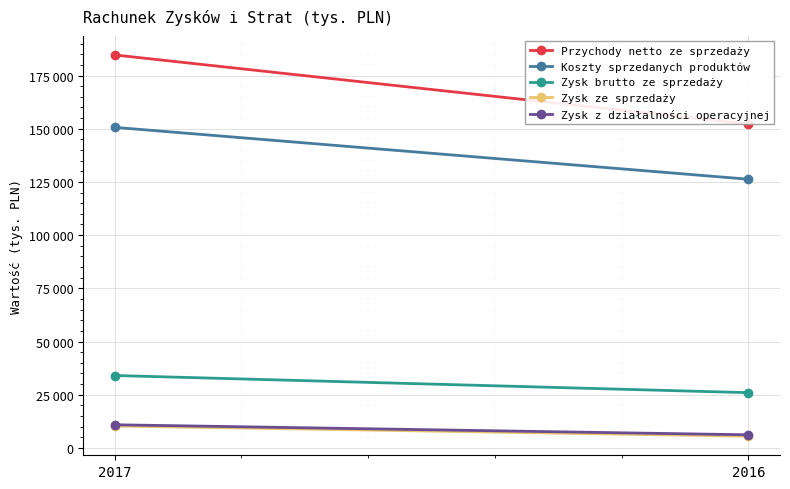

How many lines are shown in the chart?

5